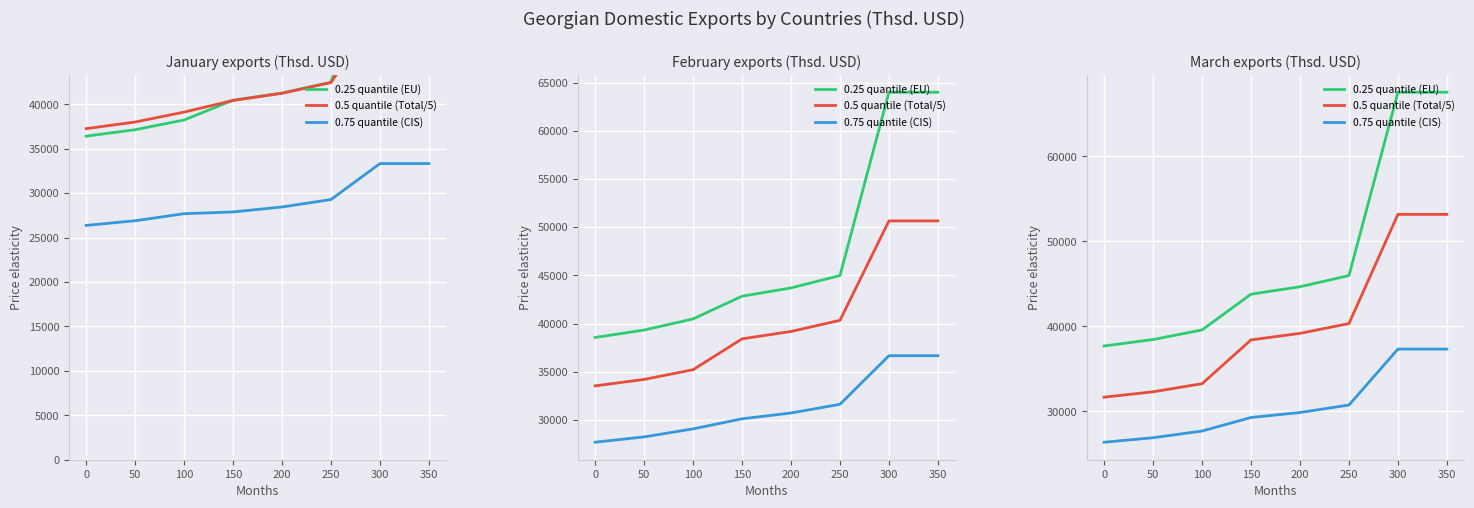

Is it true that 0.75 quantile (CIS) equals 37332.2 at 350?

True